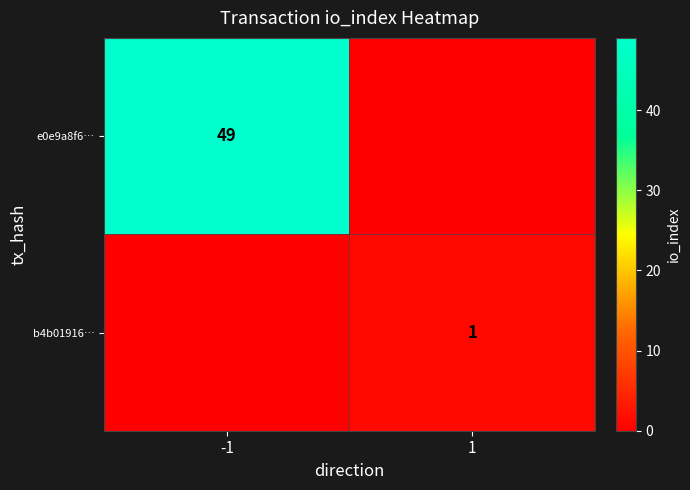

Is it true that e0e9a8f6… equals 49 at -1?

True